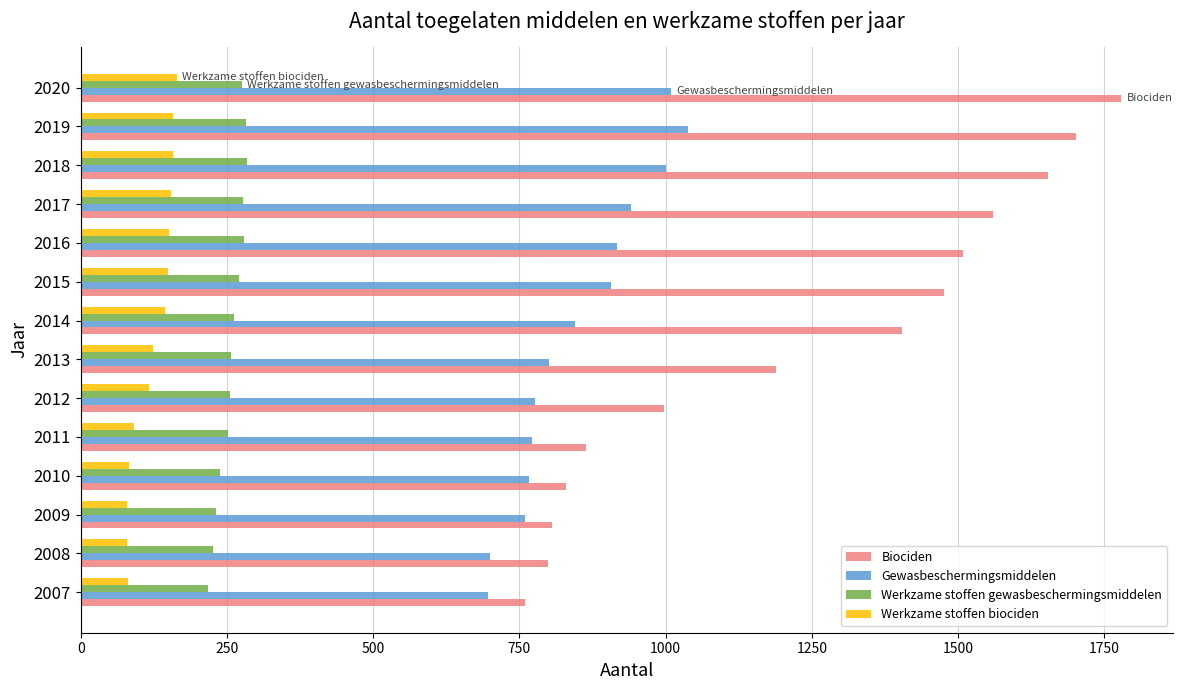

How many series are shown in this chart?

4